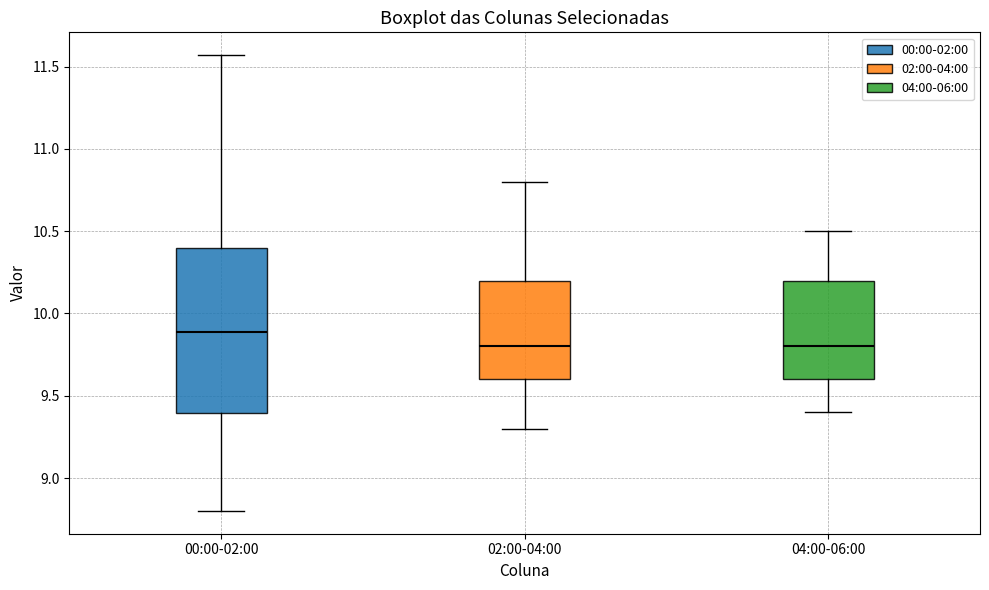

Comparing the boxes themselves (not the whiskers), which one is the tallest?

00:00-02:00